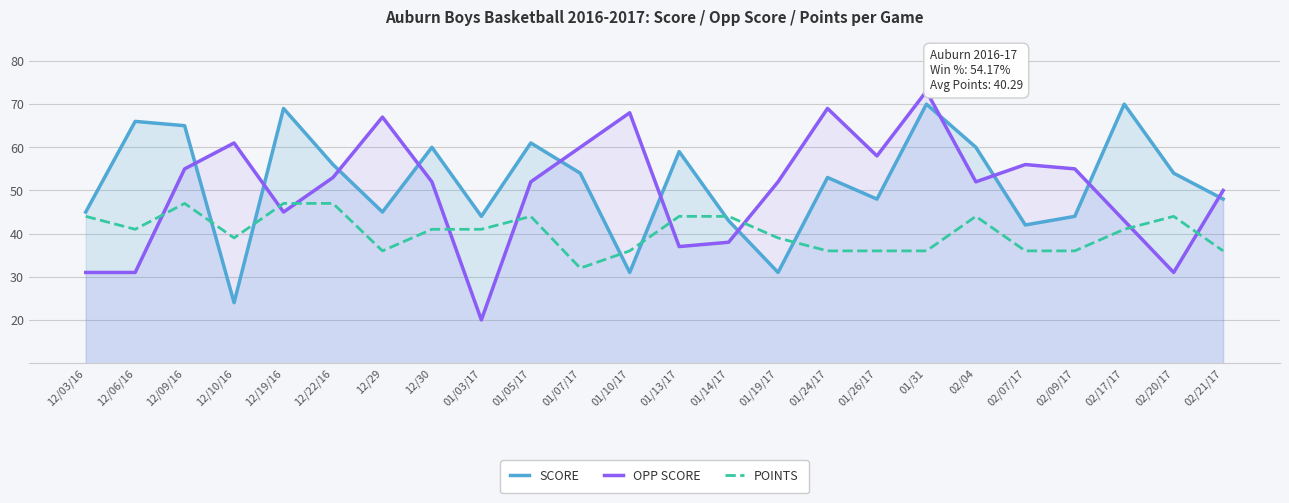

Count the number of data series in this chart.

3